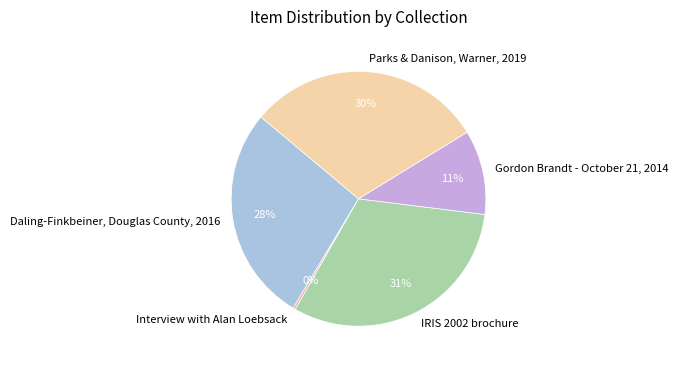

What is the smallest slice in the pie chart?

Interview with Alan Loebsack